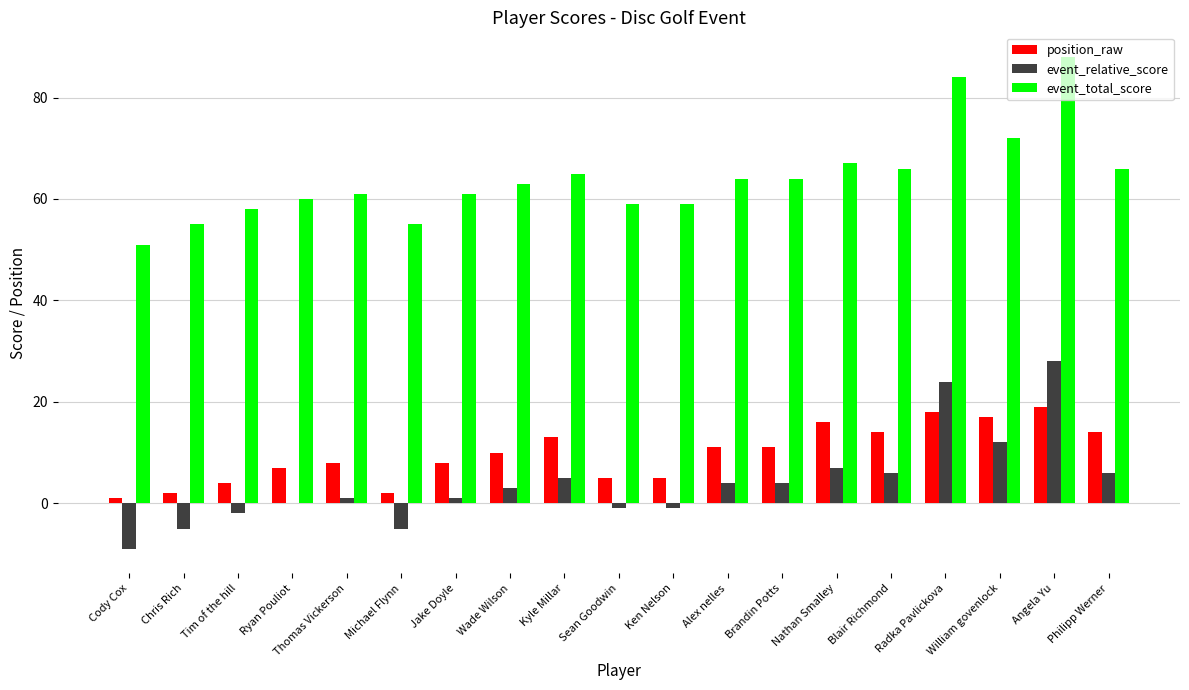

What is the sum of all position_raw values?

185